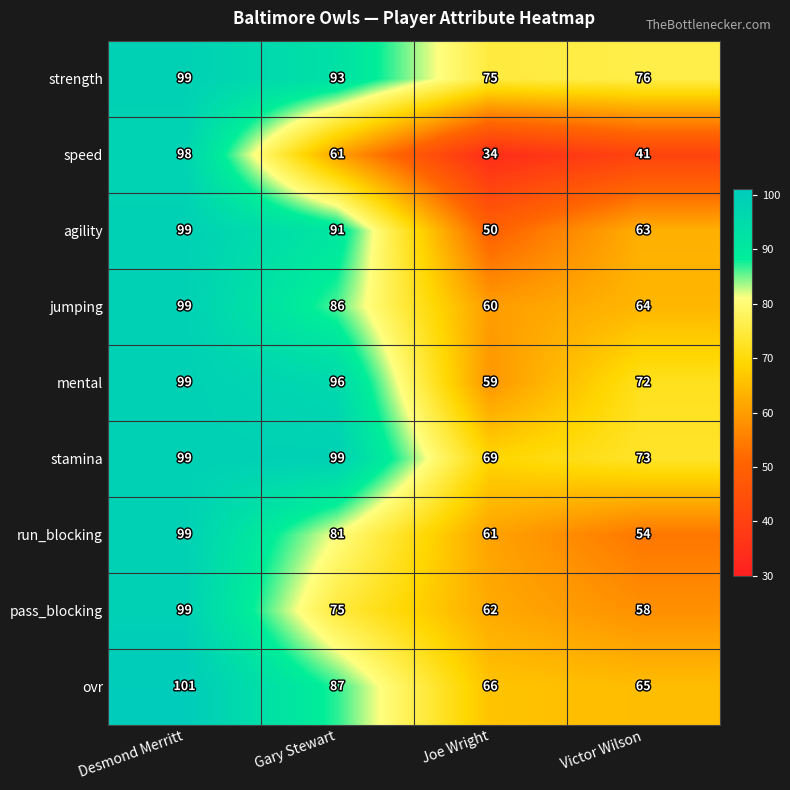

At Victor Wilson, list the series in order from smallest to largest.

speed, run_blocking, pass_blocking, agility, jumping, ovr, mental, stamina, strength